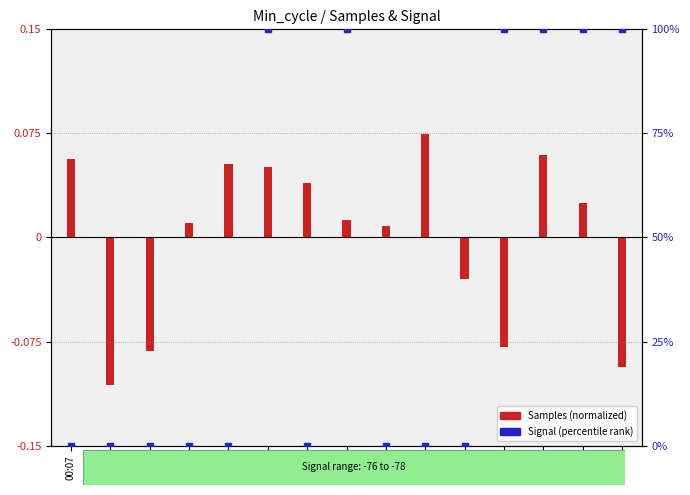

Which has a higher value, 01:57 or 00:17?

01:57